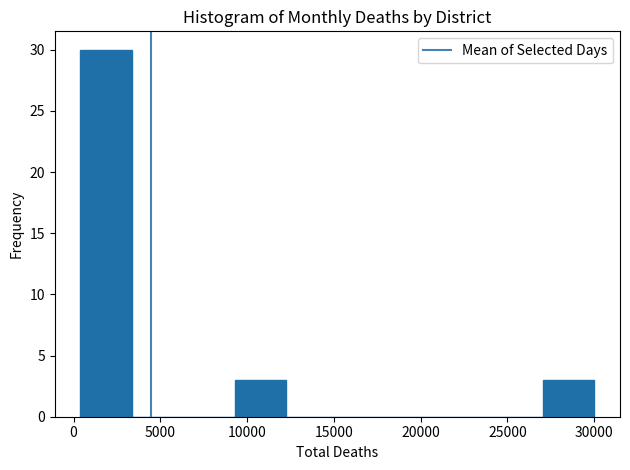

Reading left to right, list every bar in this chart as the range it spans on the x-axis followed by its height. Neither the bar edges nor the heights are printed on the chart, so give them approximately, as read against the axes.

500 to 3500: 30
3500 to 6500: 0
6500 to 9500: 0
9500 to 12000: 3
12000 to 15000: 0
15000 to 18000: 0
18000 to 21000: 0
21000 to 24000: 0
24000 to 27000: 0
27000 to 30000: 3